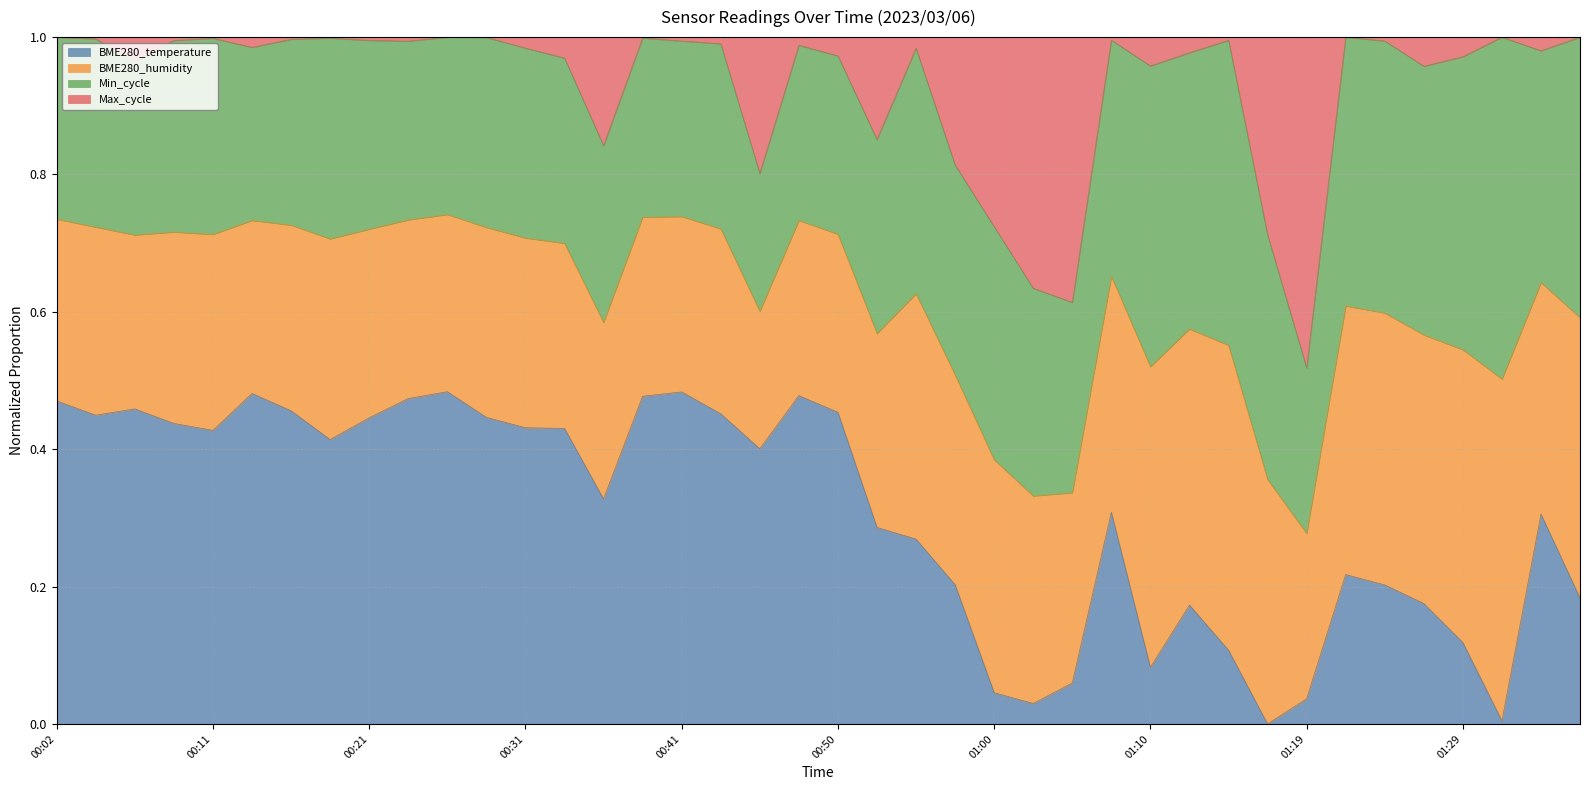

Which category has the highest value in the BME280_temperature series?

00:26